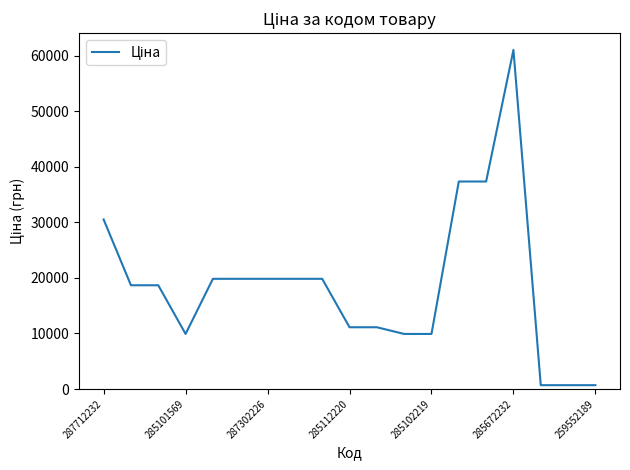

What is the difference between the maximum and minimum values?

60335.6